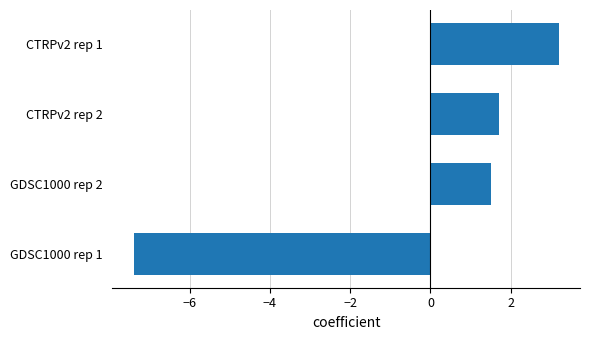

Which label corresponds to the smallest value in the chart?

GDSC1000 rep 1